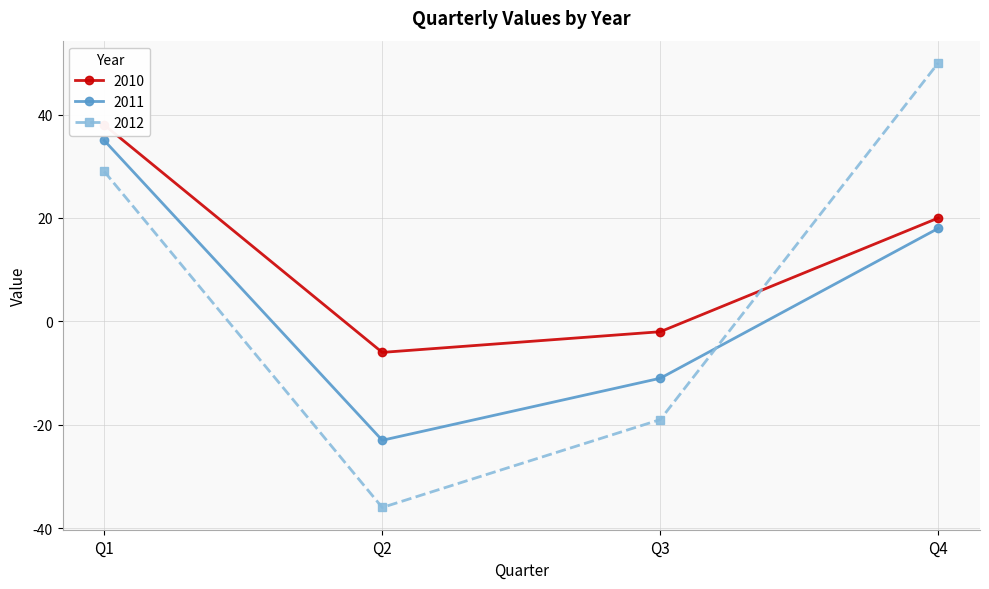

What is the minimum value shown in the chart?

-36